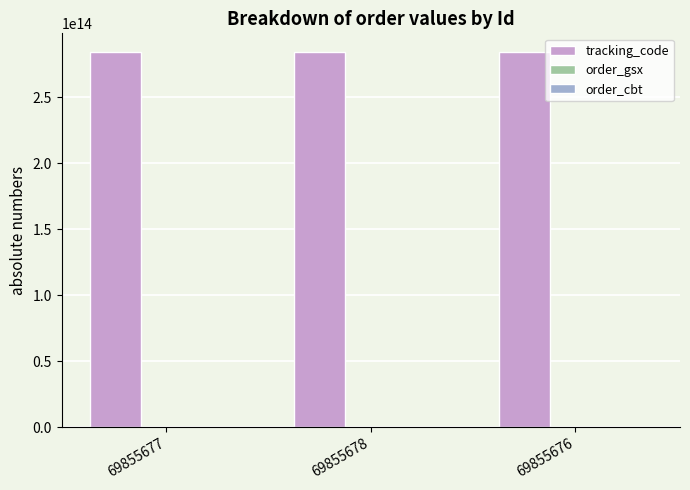

Which series has the largest total across all categories?

tracking_code